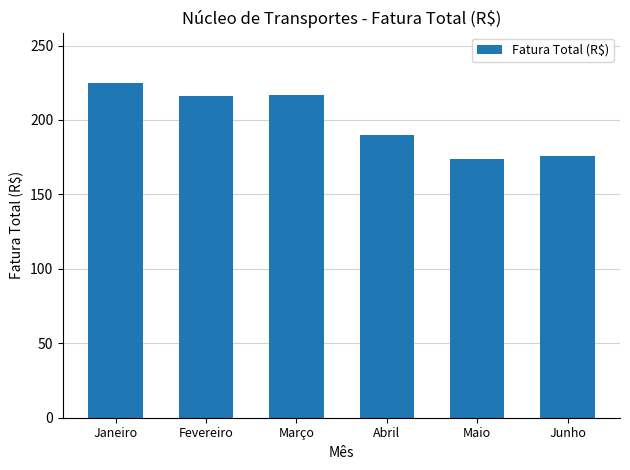

What is the ratio of the value at Abril to the value at Março?

0.9